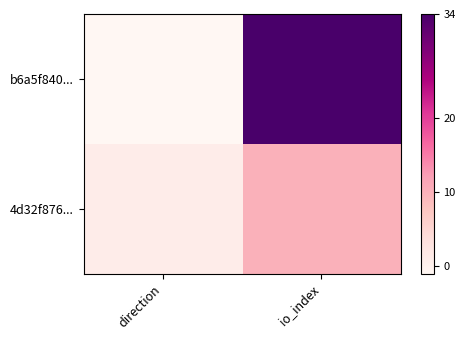

Rank the series at io_index from highest to lowest value.

b6a5f840..., 4d32f876...